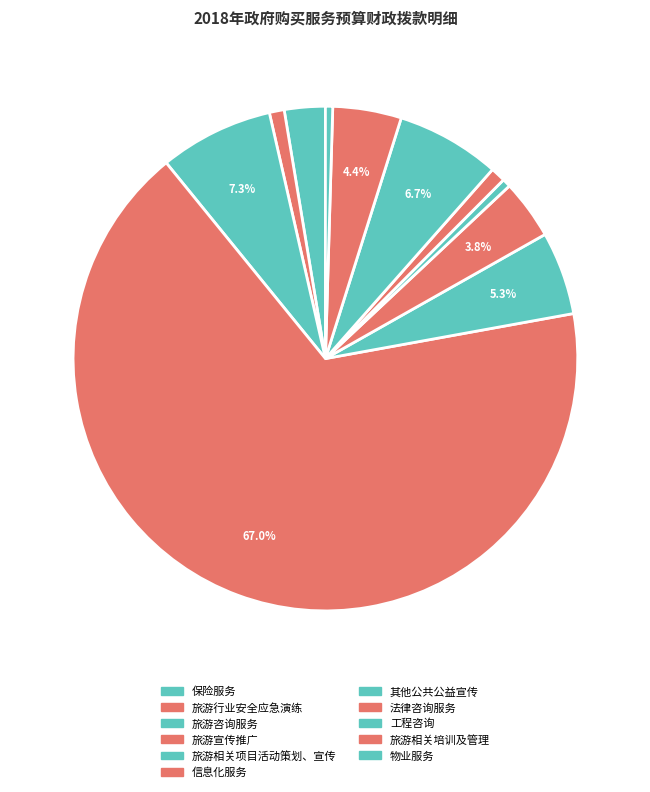

What is the change in value from 其他公共公益宣传 to 工程咨询?

+322000